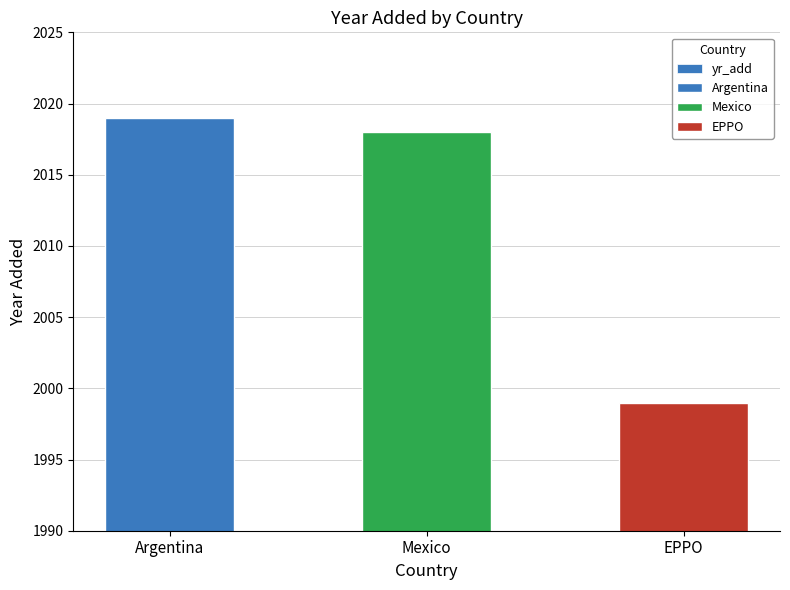

Are the bars horizontal?

No